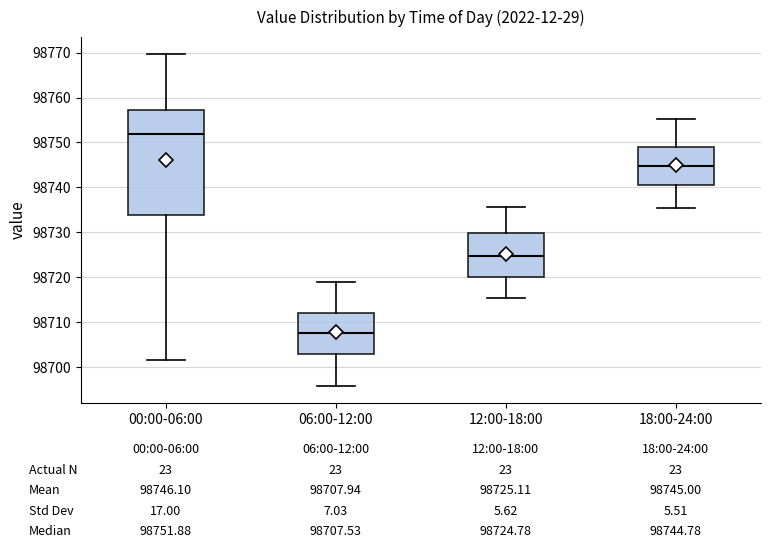

Which box is the tallest, from its lower edge to its upper edge?

00:00-06:00